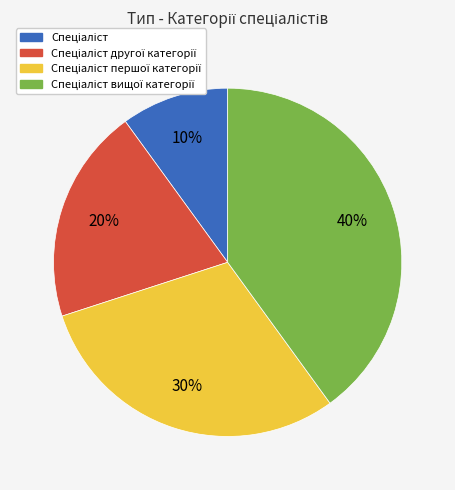

To the nearest percent, what is the average slice percentage?

25%